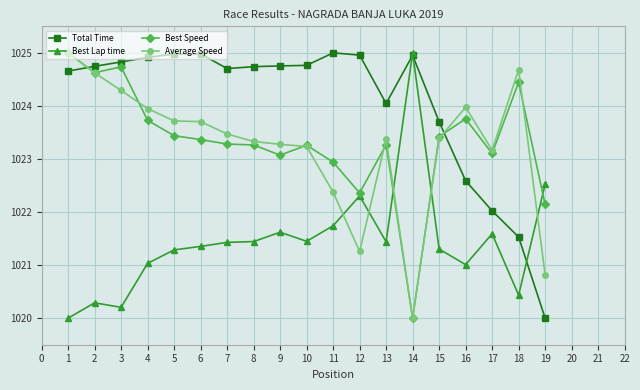

How many lines are shown in the chart?

4